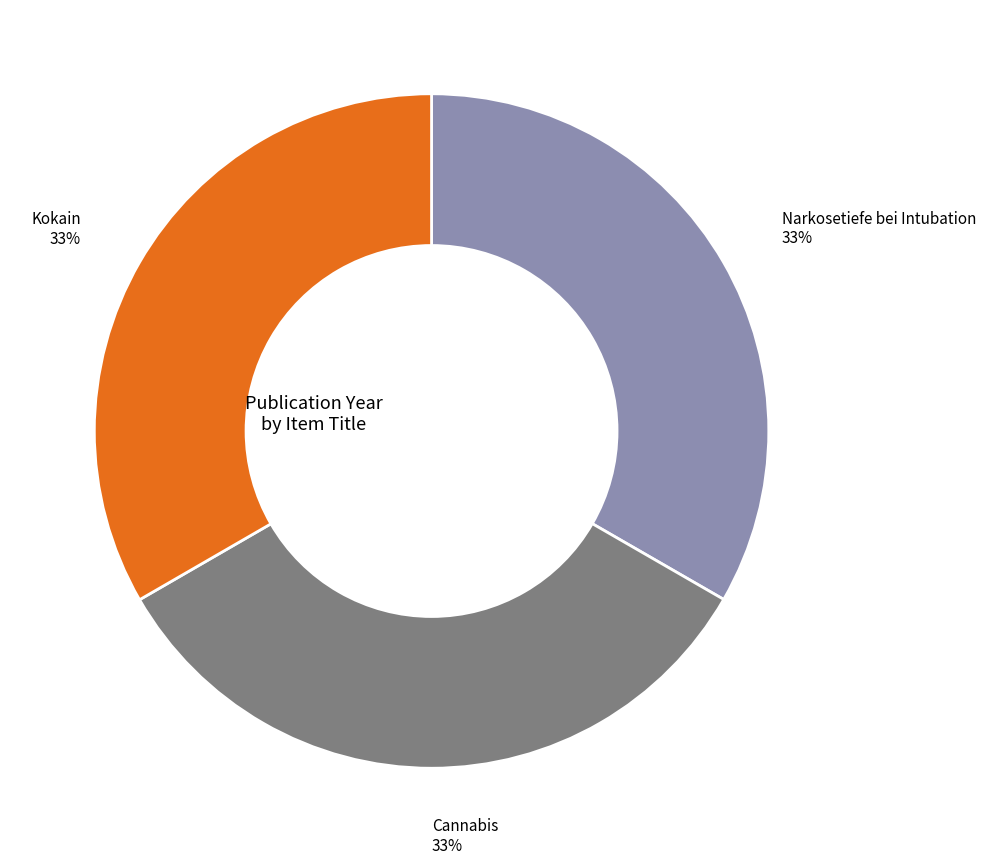

Is there any slice that represents more than half of the pie?

No